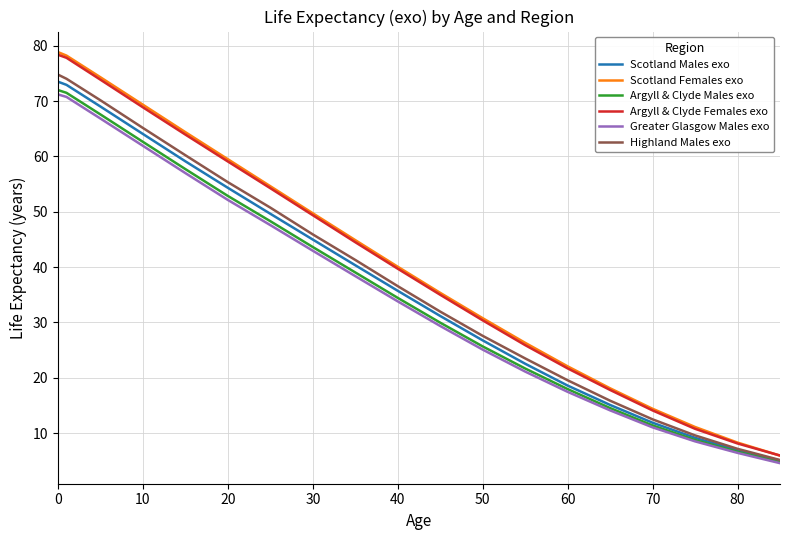

Which series has the widest spread of values?

Scotland Females exo